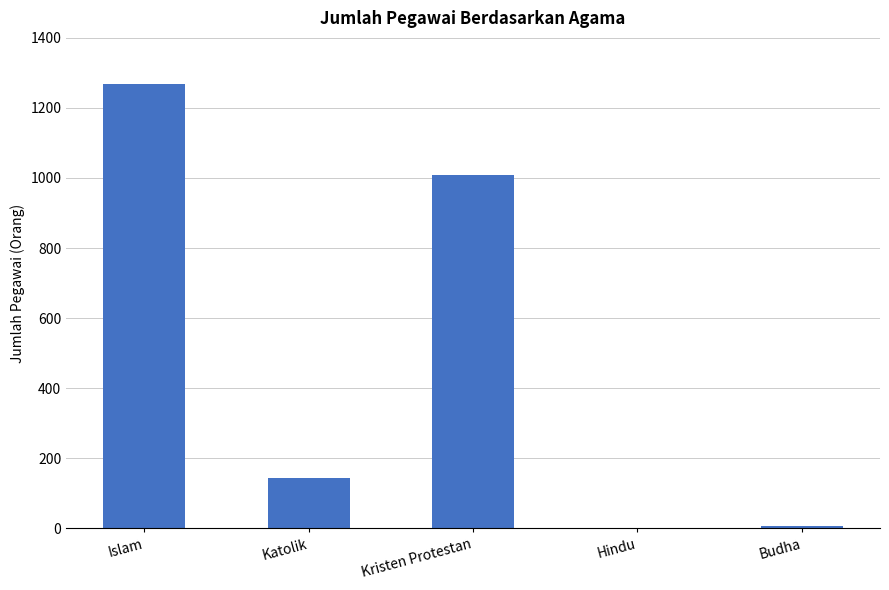

What is the maximum value shown in the chart?

1267